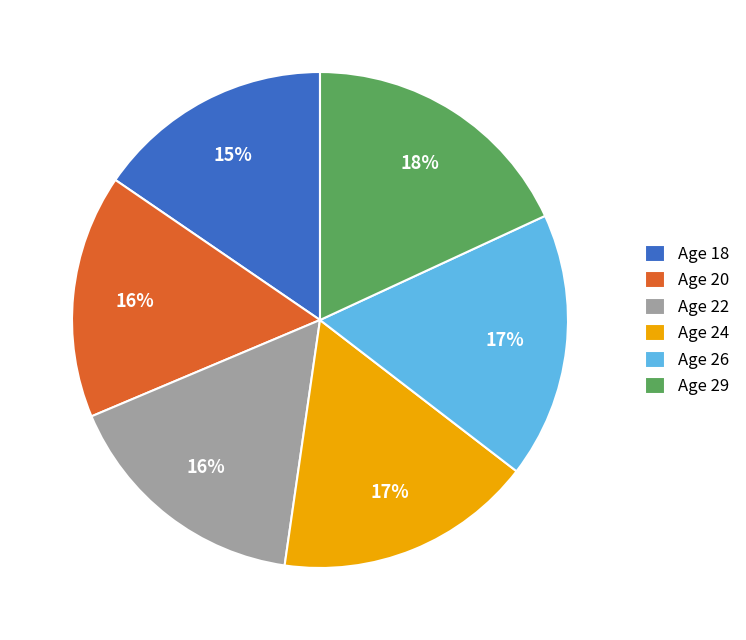

The Age 18 slice represents 15% of the pie. True or false?

True